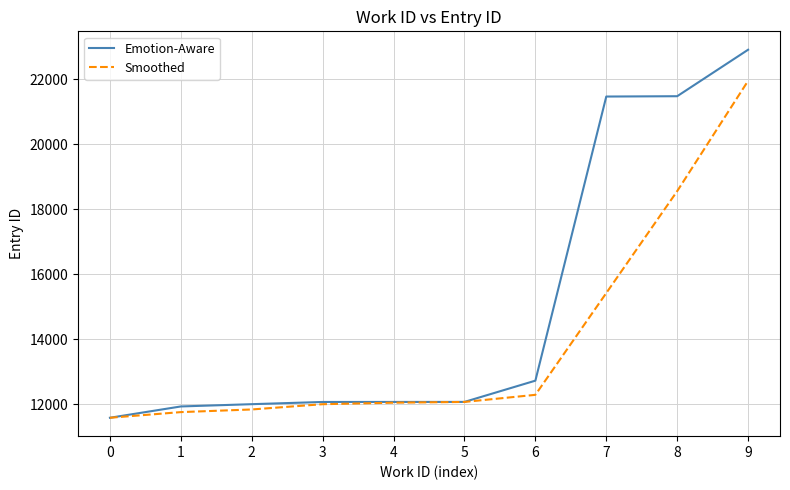

Which series has the widest spread of values?

Emotion-Aware